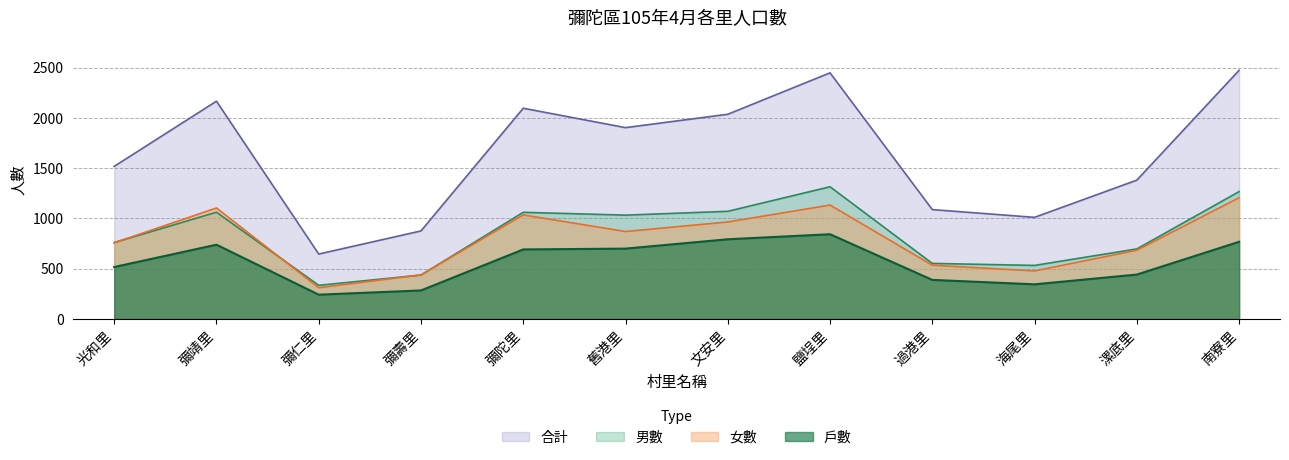

Count the number of data series in this chart.

4